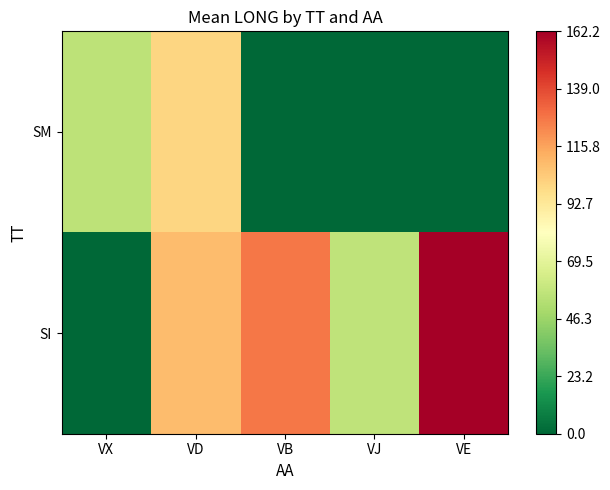

Between VB and VJ, which is larger?

VB